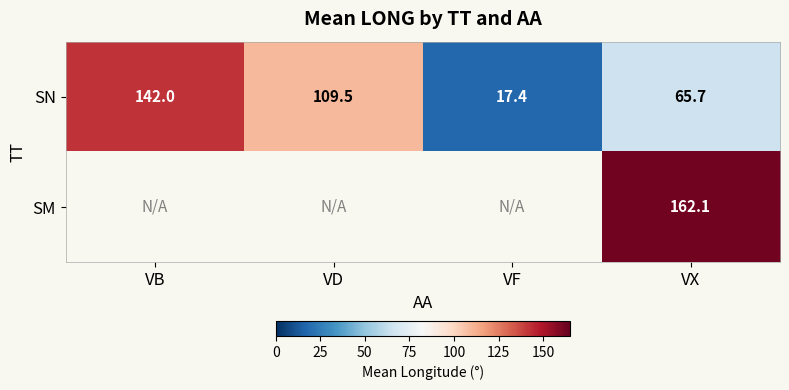

Rank the series at VX from lowest to highest value.

SN, SM